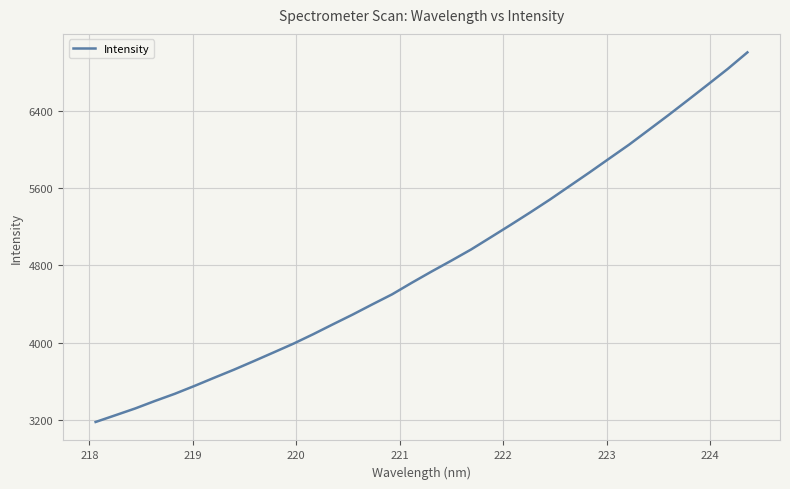

What is the greatest value displayed?

7004.4